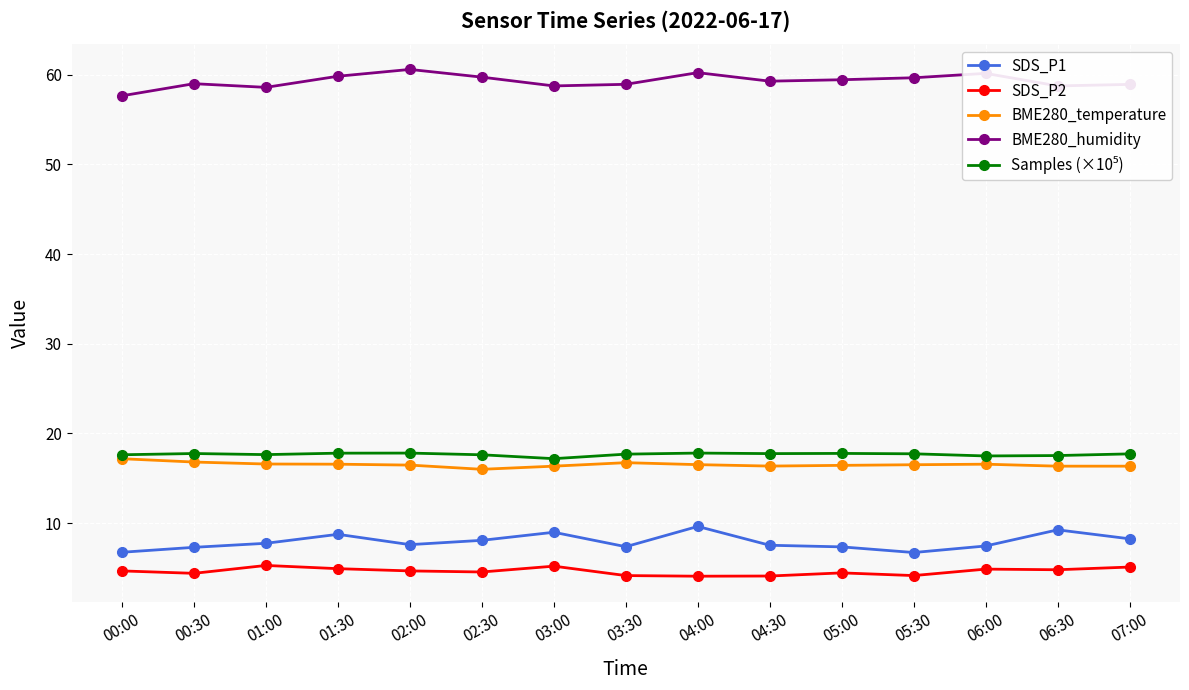

True or false: SDS_P2 and BME280_temperature cross at least once.

False